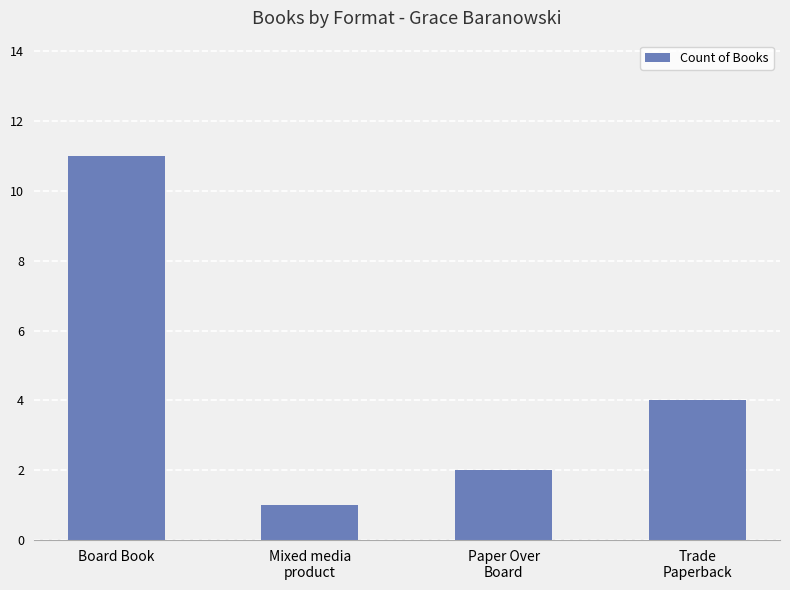

List the labels in order of value, largest first.

Board Book, Trade
Paperback, Paper Over
Board, Mixed media
product